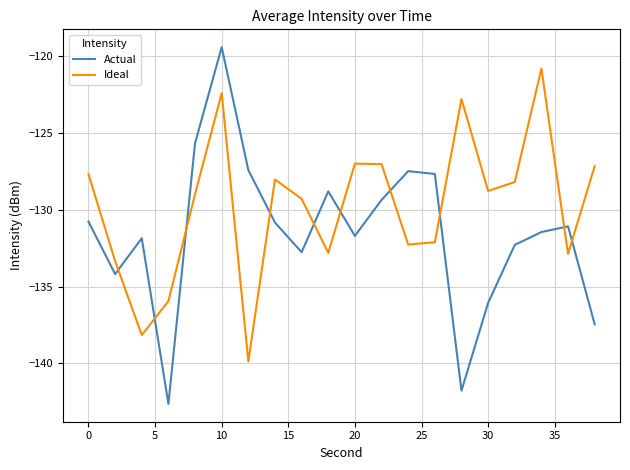

How many lines are shown in the chart?

2